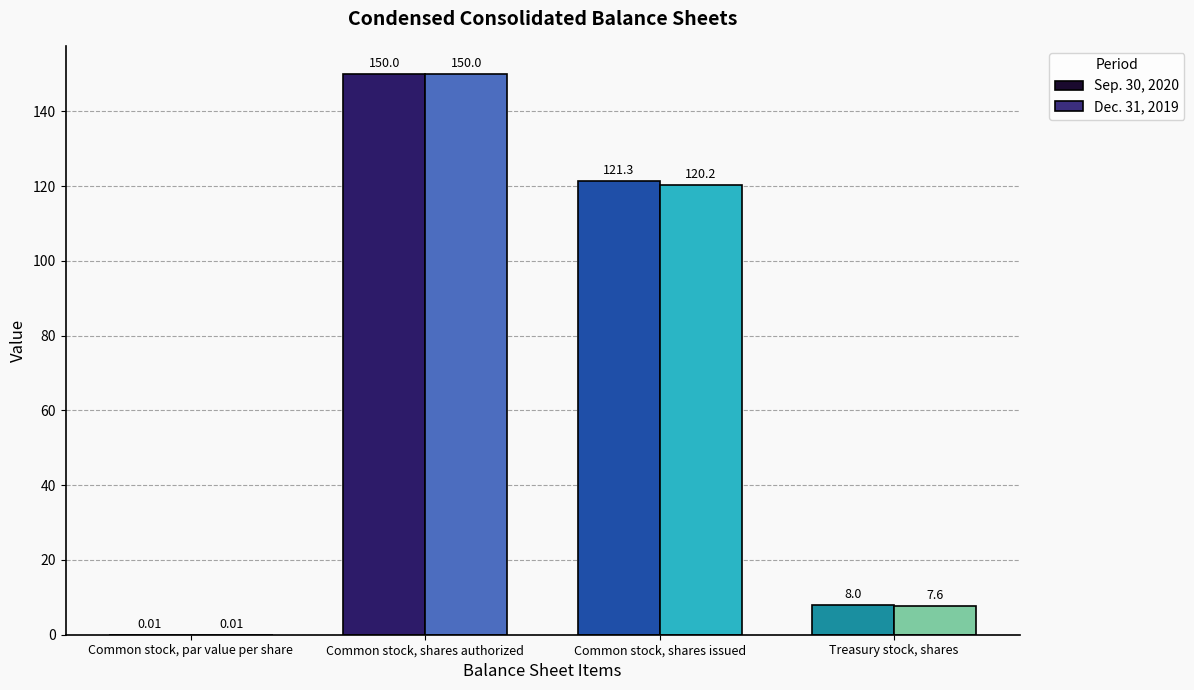

Is the value of Dec. 31, 2019 at Common stock, par value per share greater than the value of Sep. 30, 2020 at Common stock, shares issued?

No